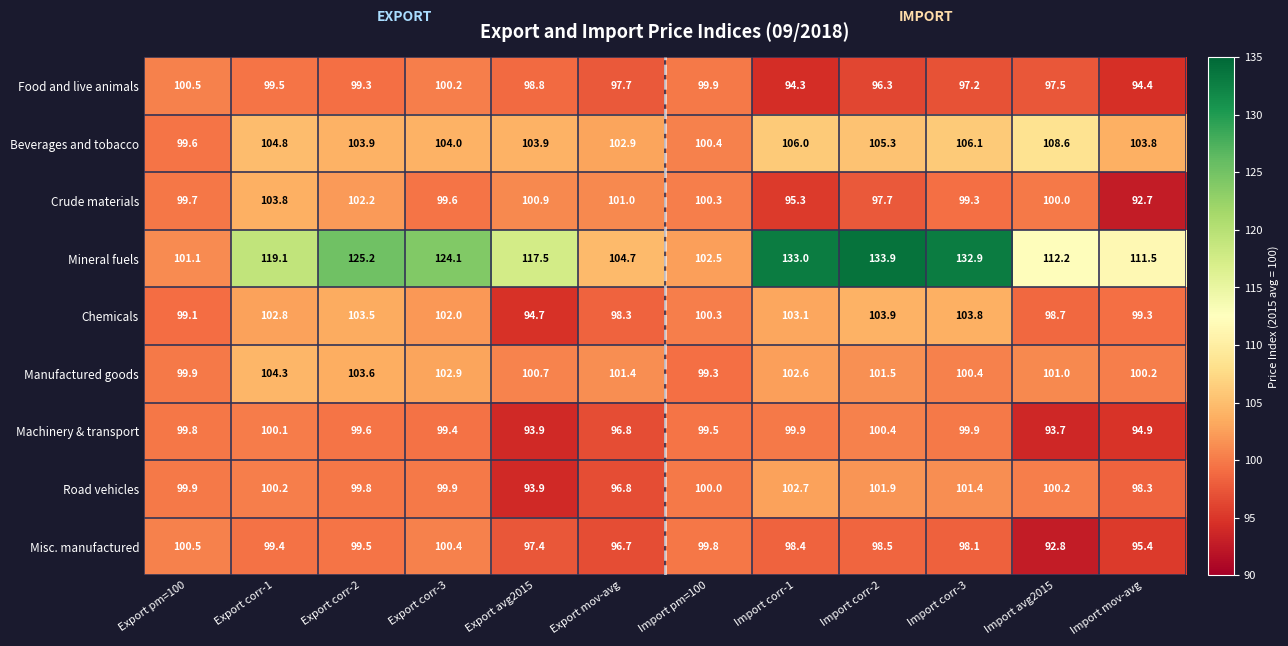

What is the total value across all series at Export corr-1?

934.0